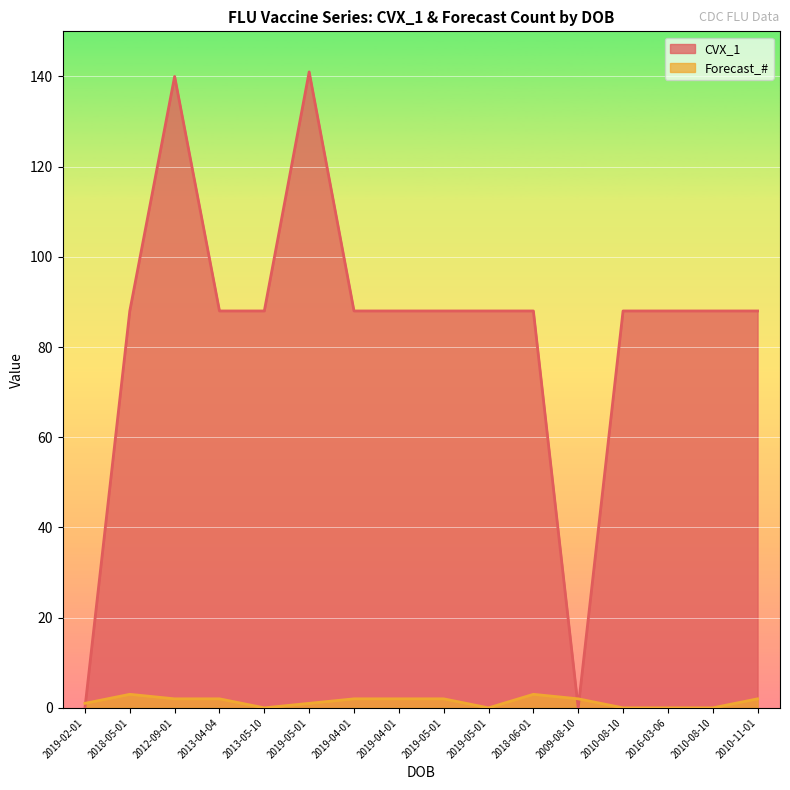

Where is the first local maximum for CVX_1?

2012-09-01